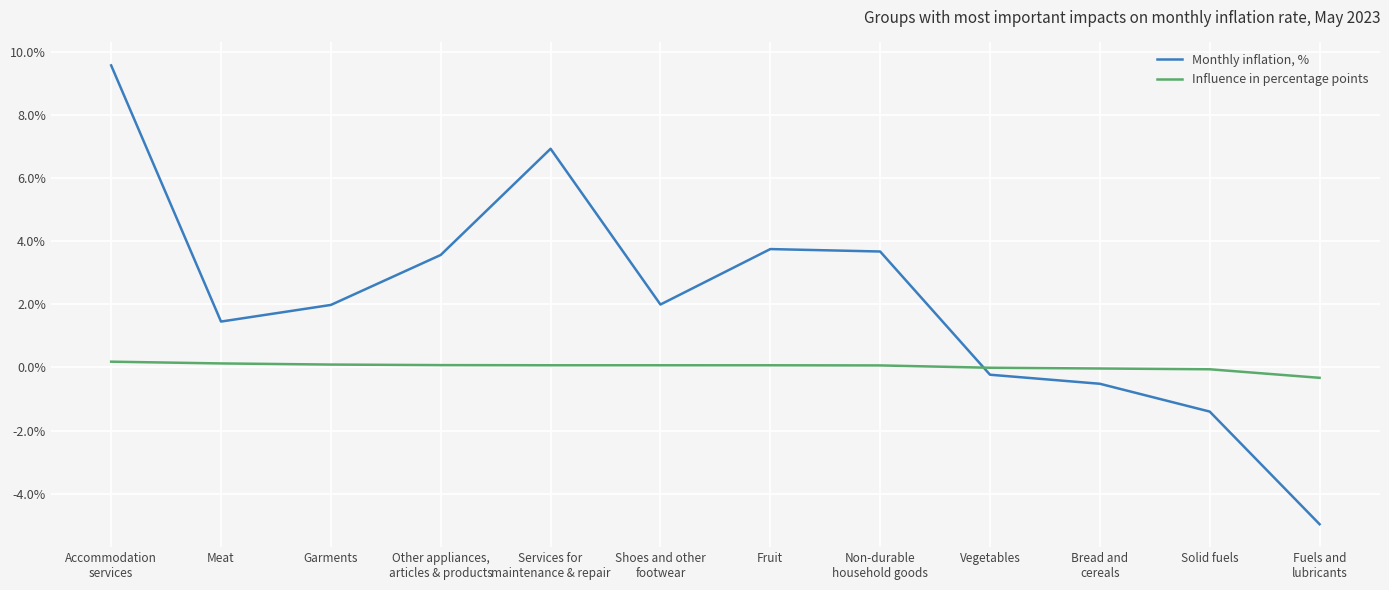

What are all the series names shown in the legend?

Monthly inflation, %, Influence in percentage points